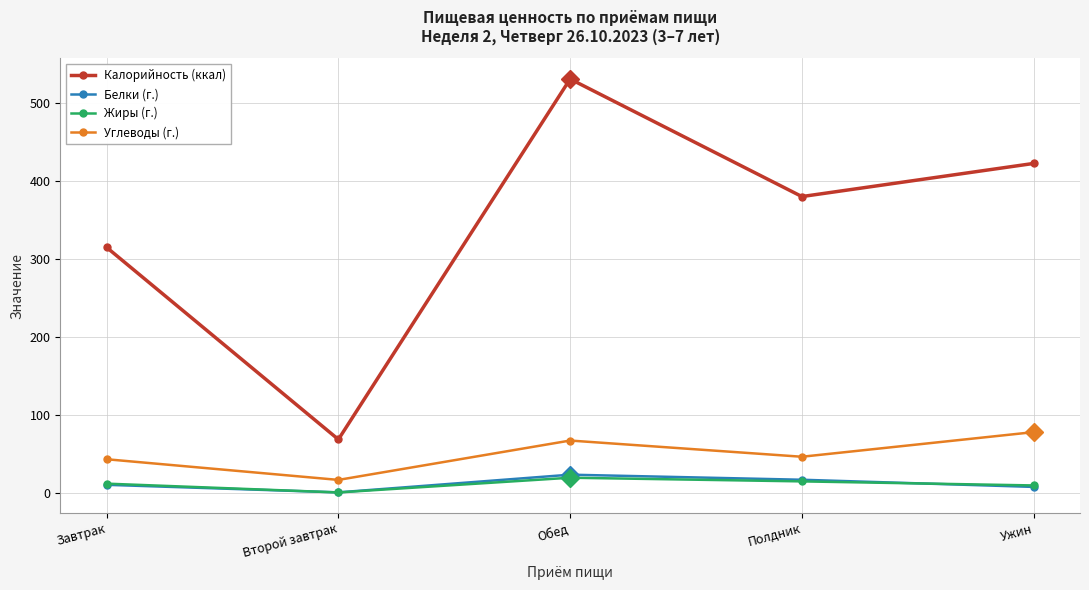

How many interior local peaks does the Калорийность (ккал) series have?

1